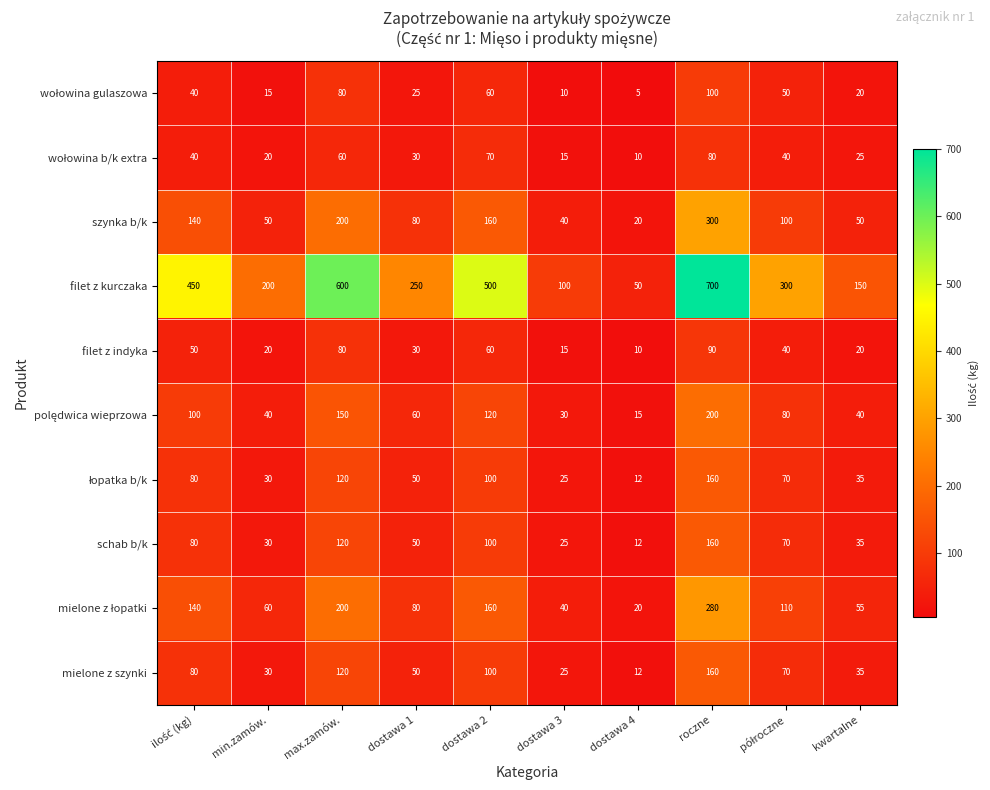

What value does the szynka b/k series have at dostawa 2?

160